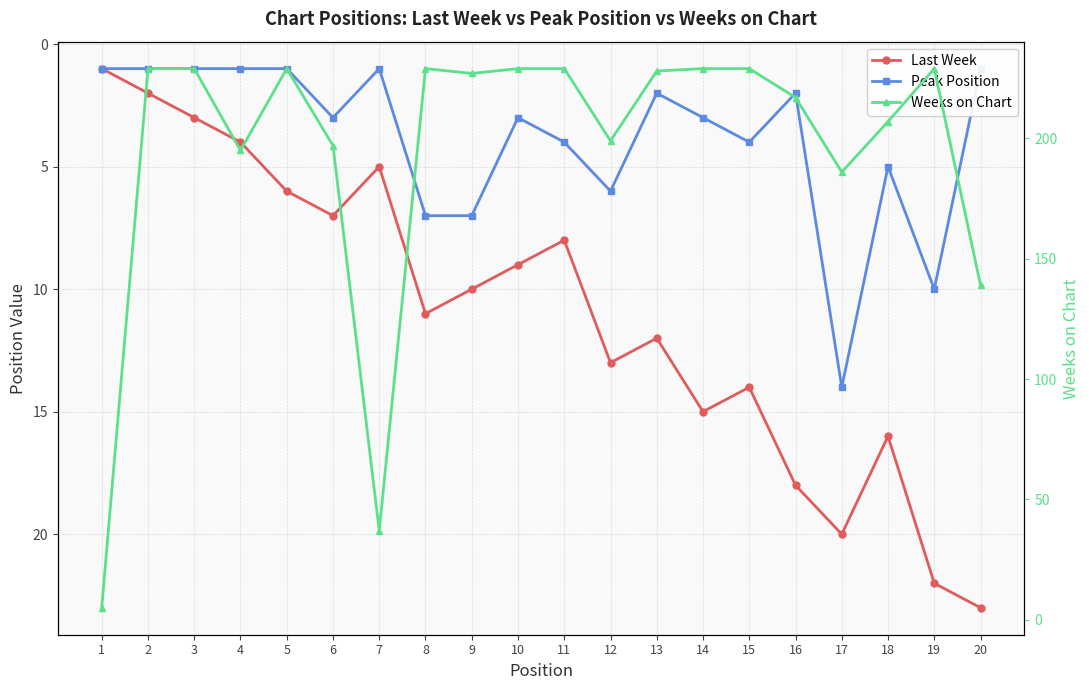

What are all the series names shown in the legend?

Last Week, Peak Position, Weeks on Chart